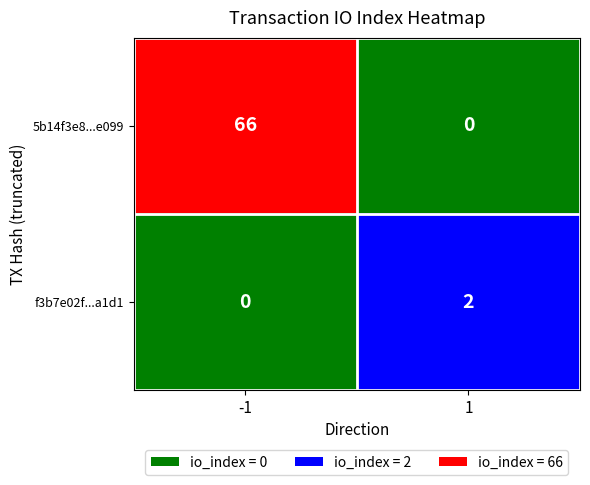

At -1, list the series in order from largest to smallest.

5b14f3e8...e099, f3b7e02f...a1d1